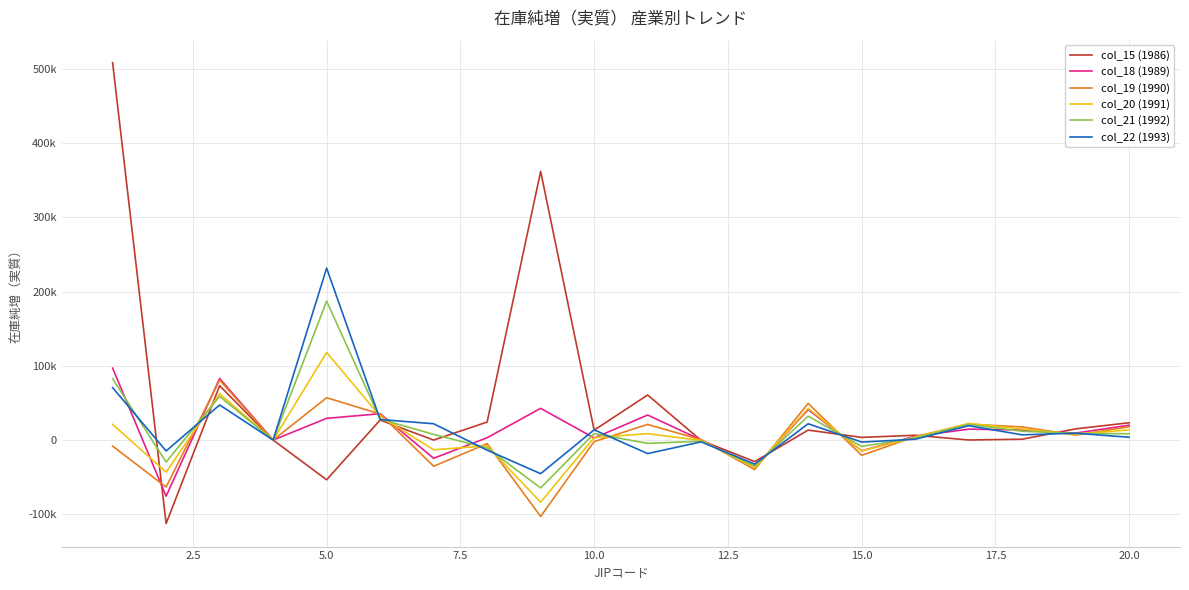

Does the chart have visible grid lines?

Yes